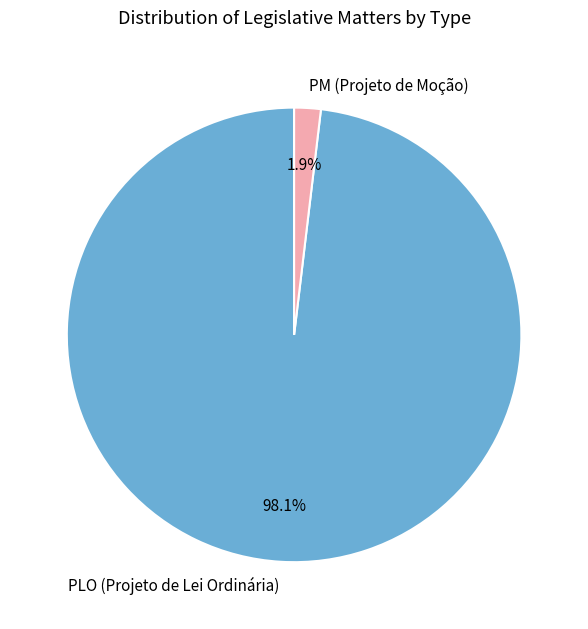

Rank the categories by value from highest to lowest.

PLO (Projeto de Lei Ordinária), PM (Projeto de Moção)